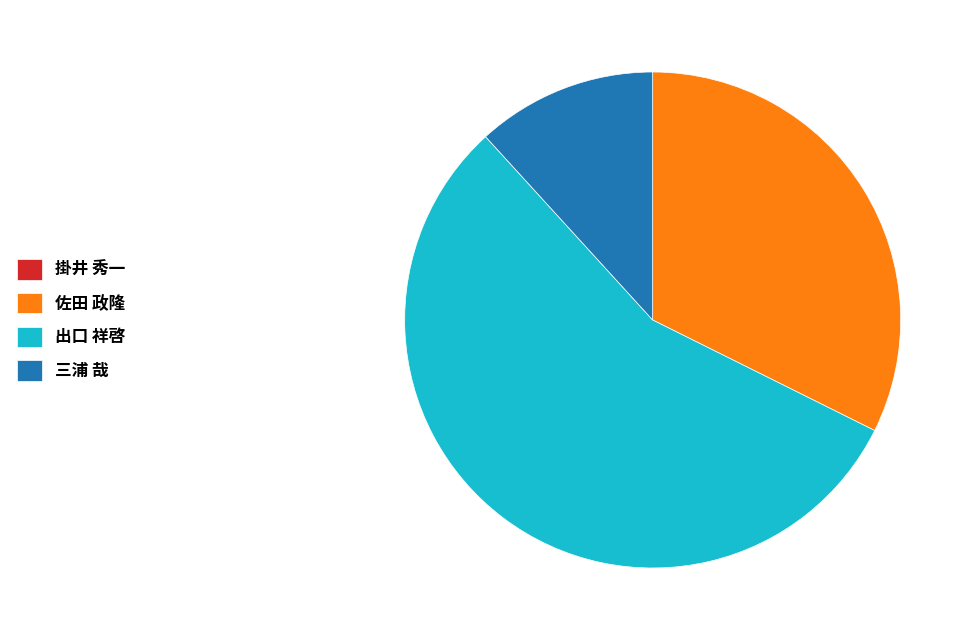

Which category accounts for the majority?

出口 祥啓